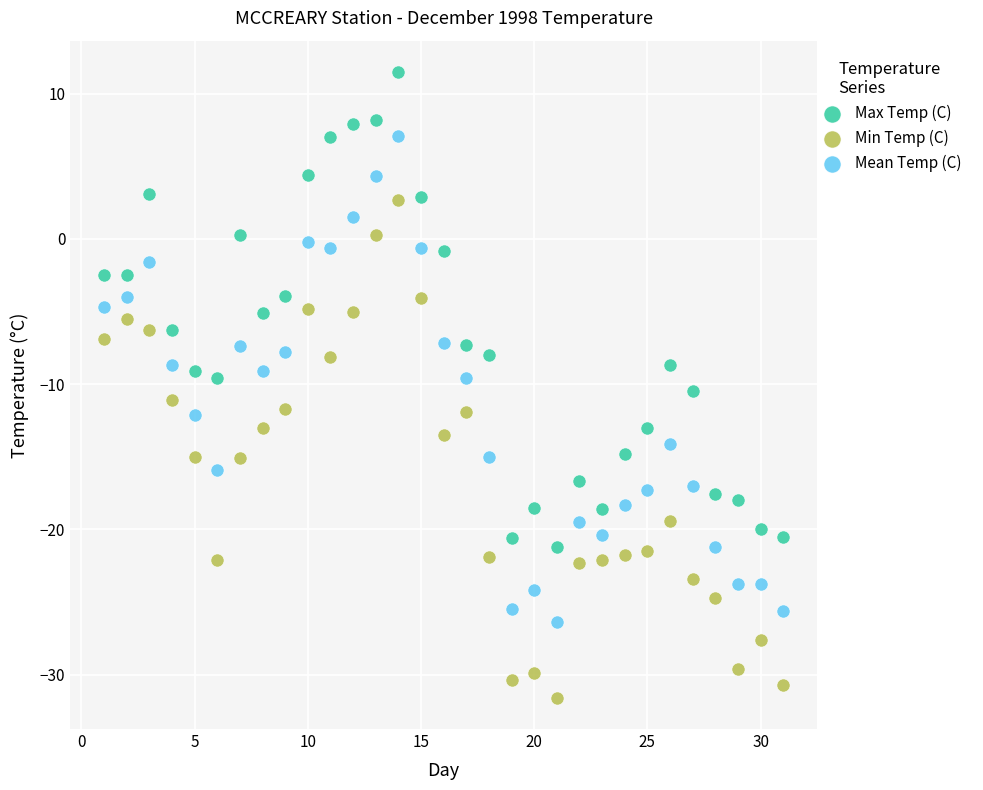

Across all data points, what is the range of X values (max minus min)?

30.0